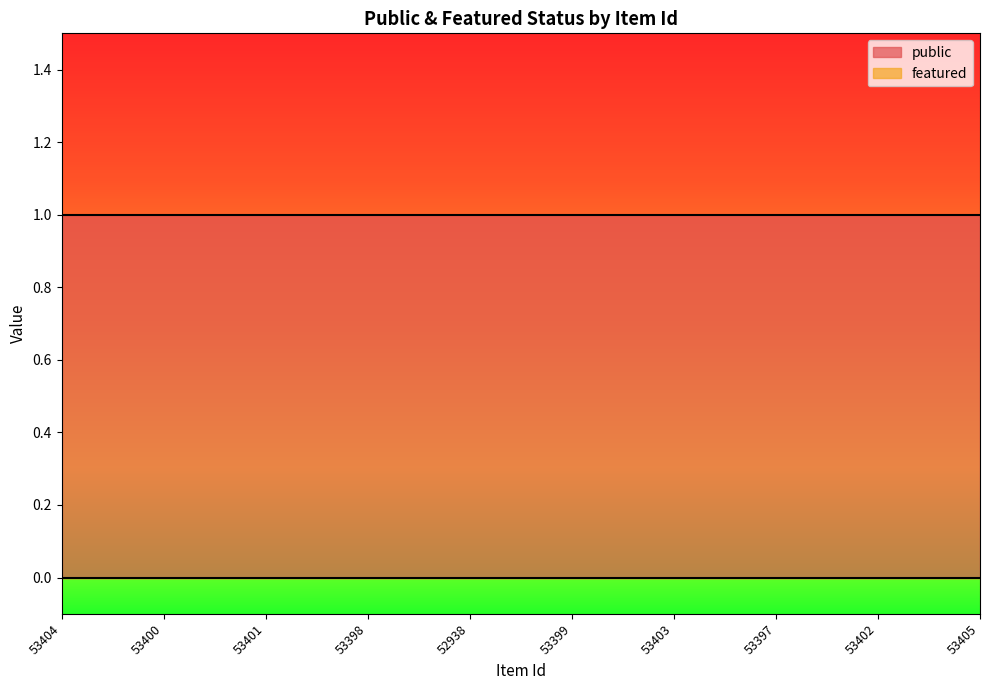

What is the label of the 2nd point from the right?

53402